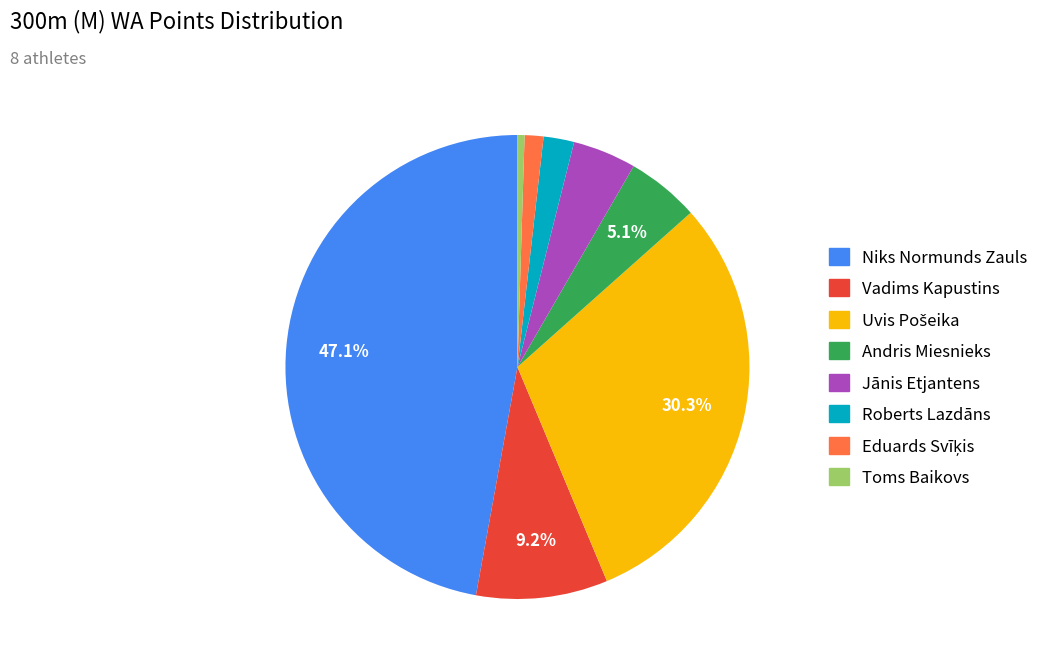

To the nearest percent, what percentage of the pie is Andris Miesnieks?

5%